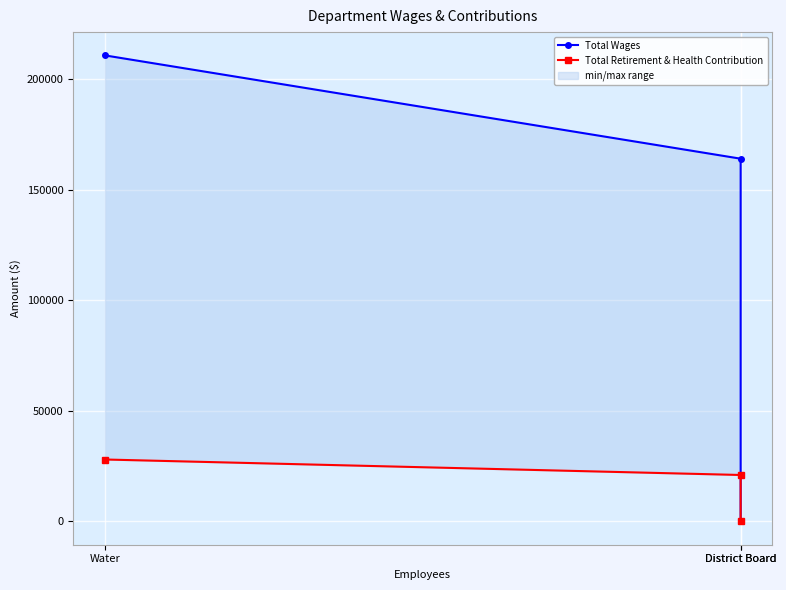

The Total Retirement & Health Contribution series shows 11602 at District Board. True or false?

False